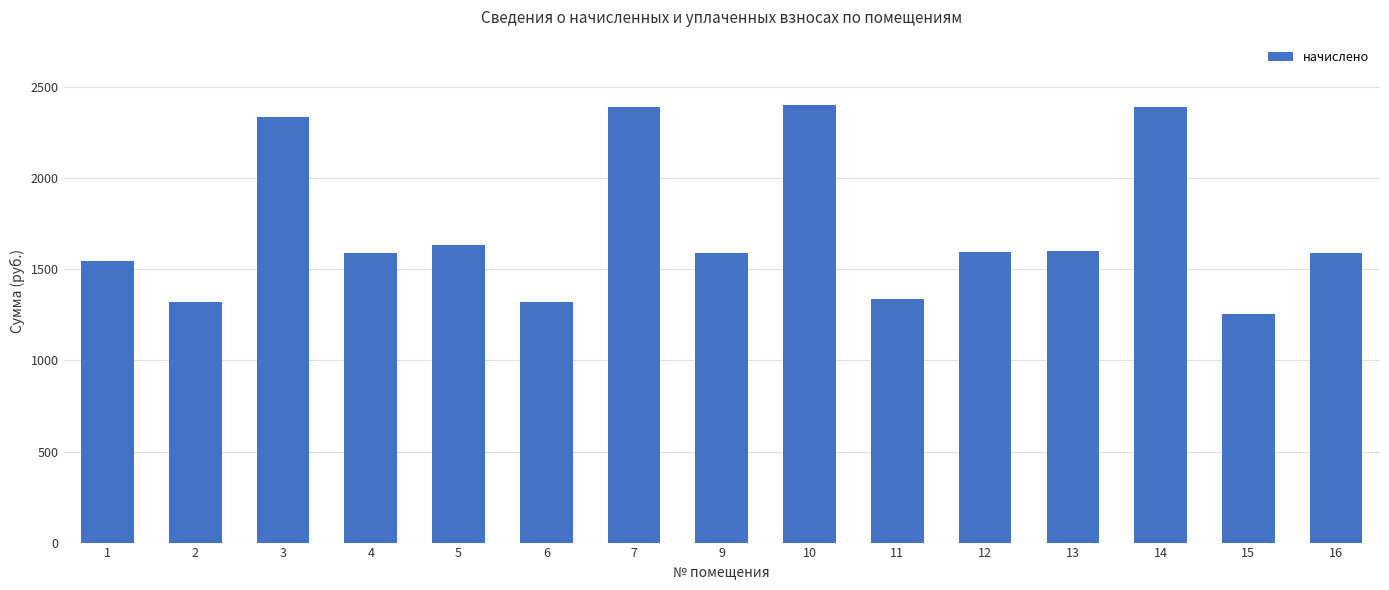

Does the chart contain any negative values?

No